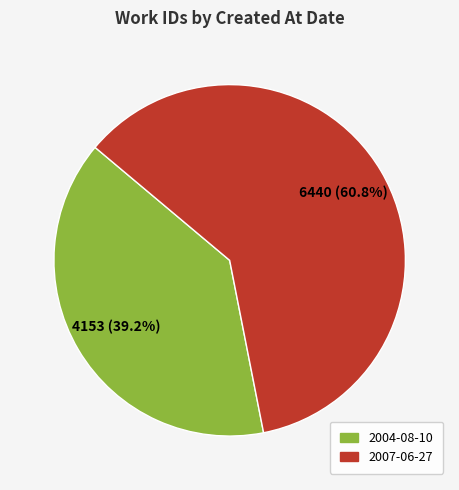

To the nearest percent, what is the difference between the largest and smallest slice percentages?

22%